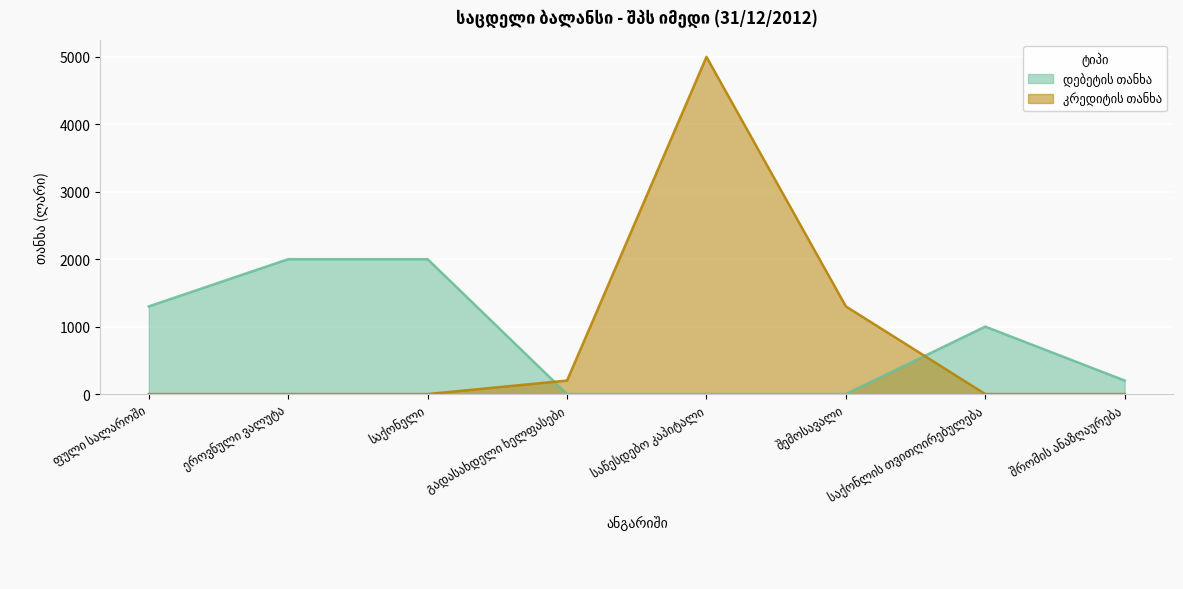

At which label is კრედიტის თანხა closest to 2500?

შემოსავალი